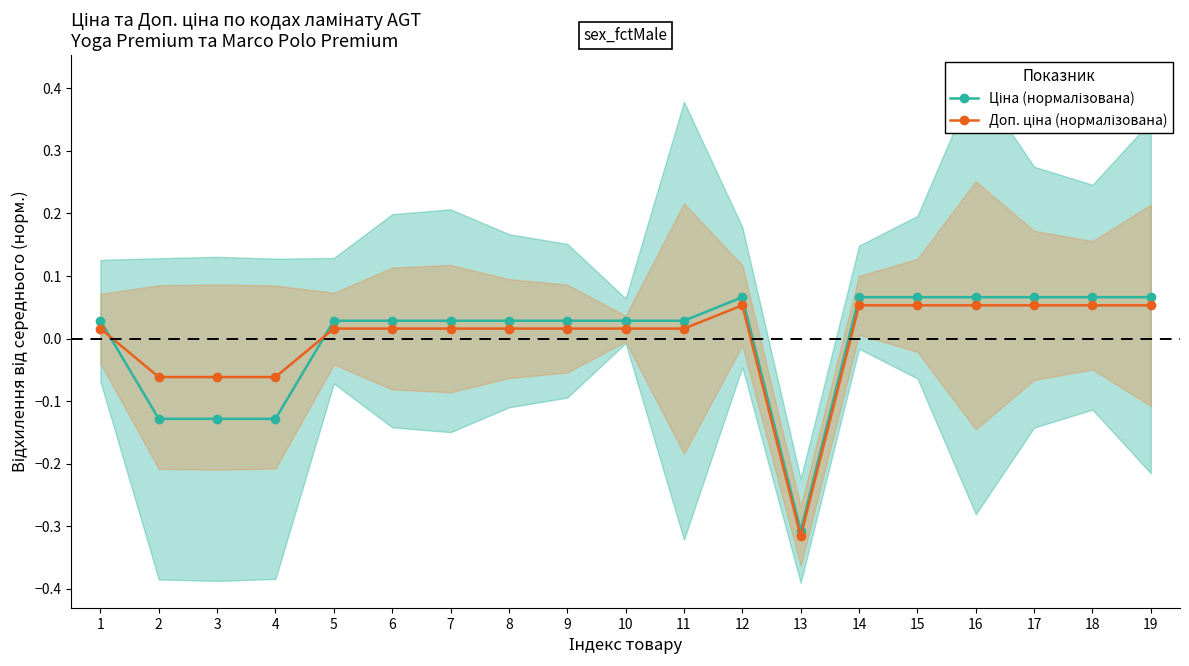

List the labels in order of Доп. ціна (нормалізована) value, largest first.

12, 14, 15, 16, 17, 18, 19, 1, 5, 6, 7, 8, 9, 10, 11, 2, 3, 4, 13